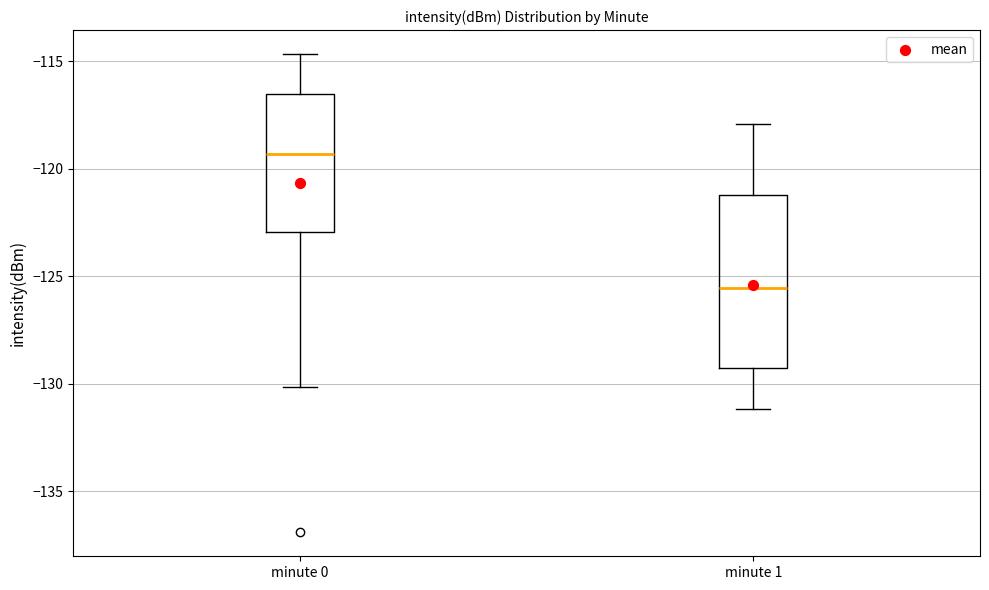

Comparing the boxes themselves (not the whiskers), which one is the tallest?

minute 1